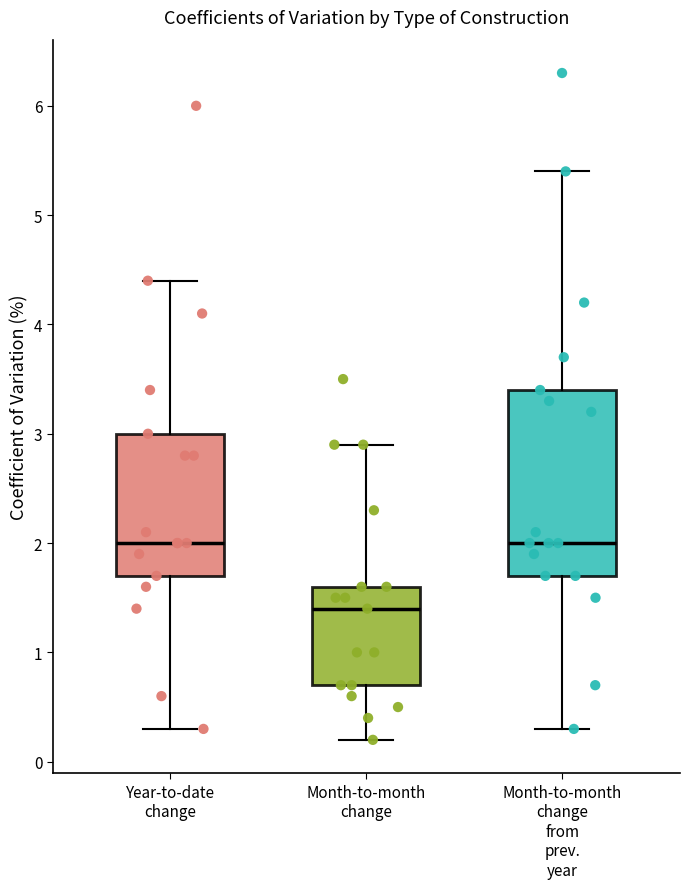

Reading left to right, read every box against the y-axis: the position of its median line, the range the box covers, and the ends of its whiskers. The values are not printed on the chart, so give them approximately, as read against the axis.

Year-to-date change: median 2.0, box 1.7 to 3.0, whiskers 0.3 to 4.4
Month-to-month change: median 1.4, box 0.7 to 1.6, whiskers 0.2 to 2.9
Month-to-month change from prev. year: median 2.0, box 1.7 to 3.4, whiskers 0.3 to 5.4